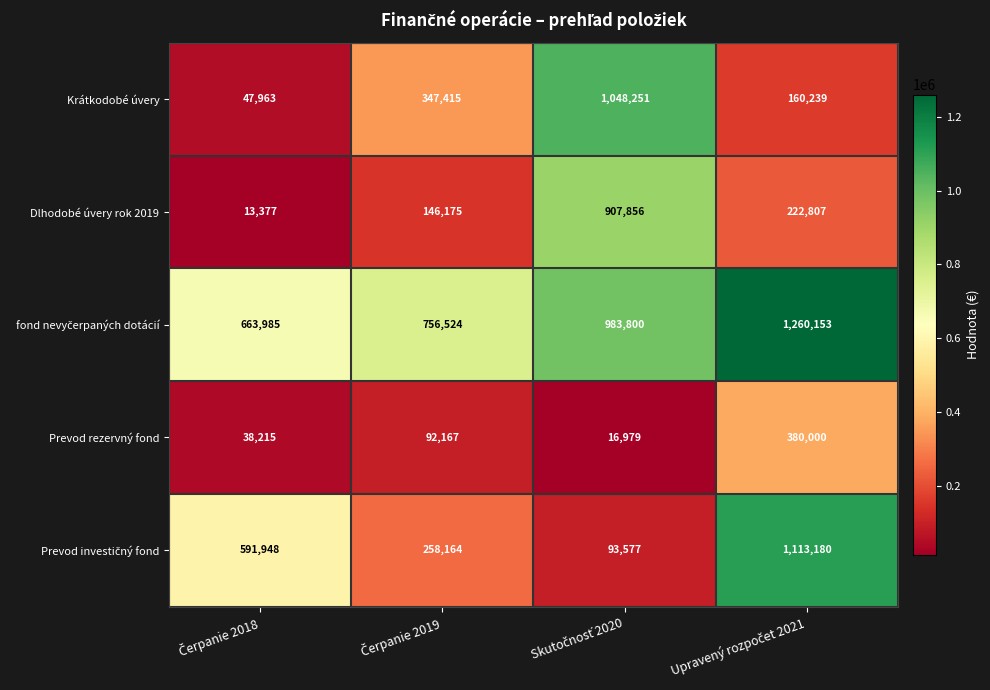

What is the lowest value of the Krátkodobé úvery series?

47963